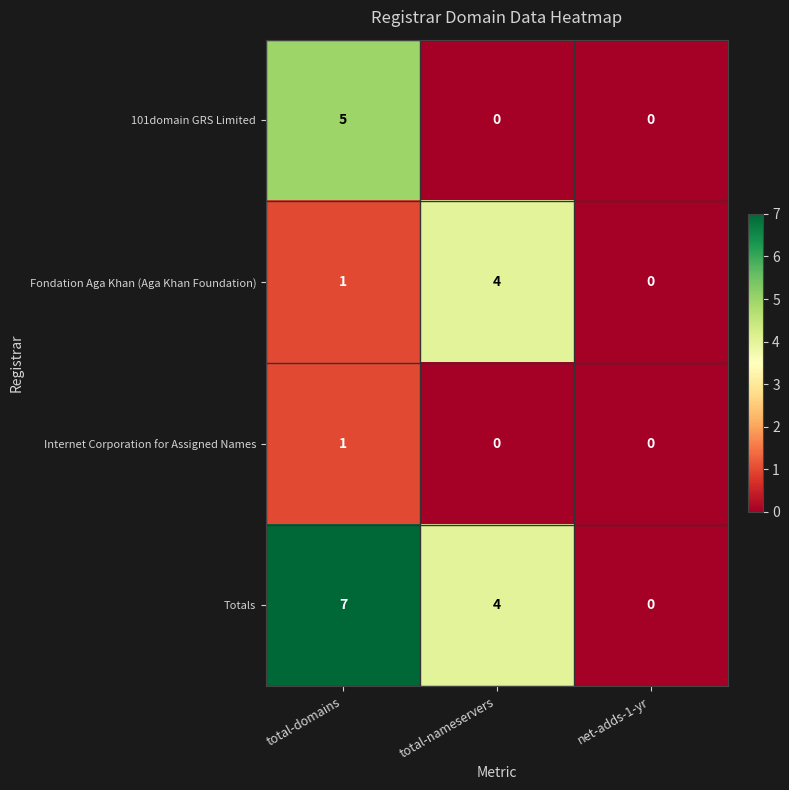

How many categories are shown in the chart?

3